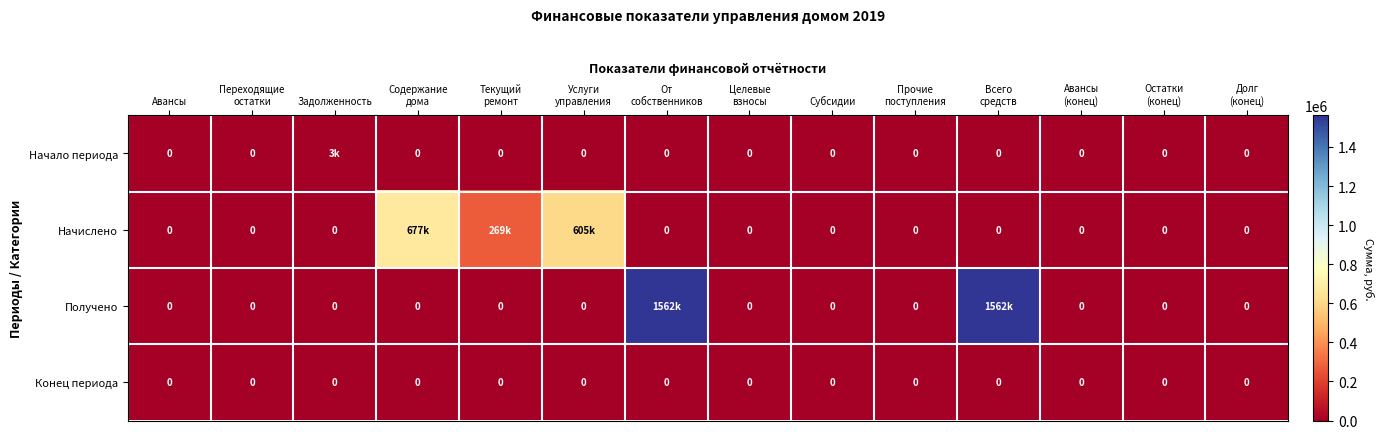

Is it true that Начало периода equals 2148.6 at Субсидии?

False